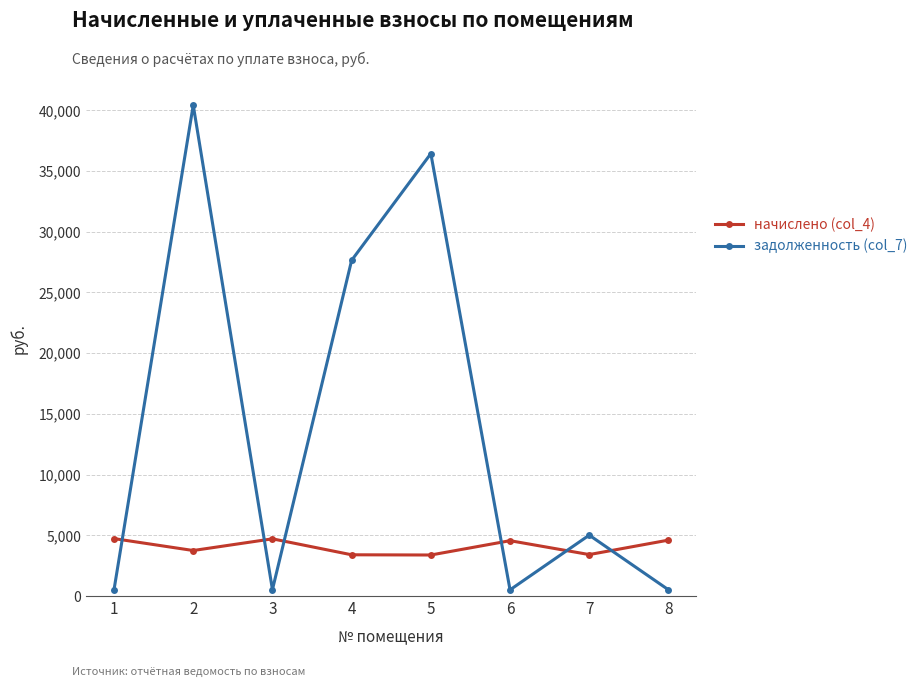

The value of начислено (col_4) at 2 is 5685.5. True or false?

False